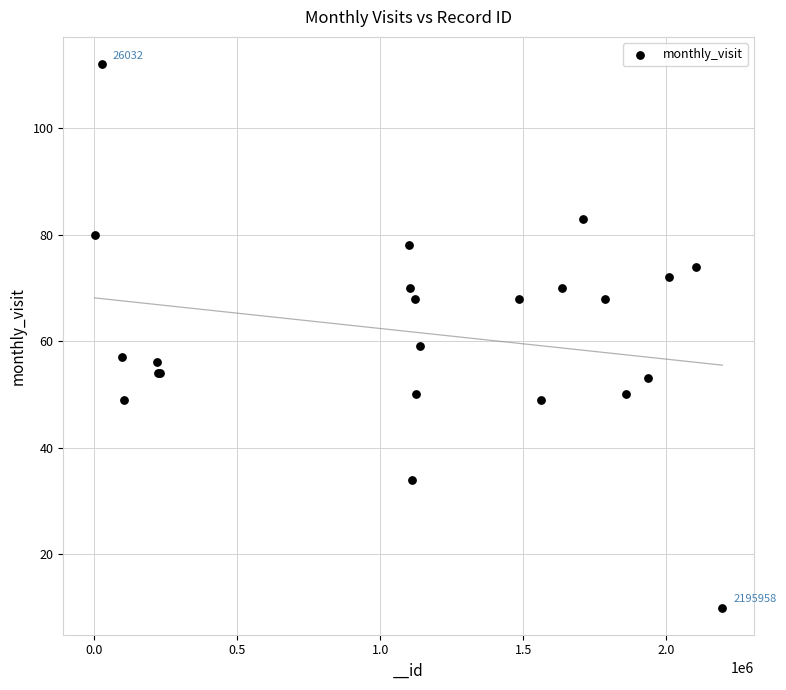

What Y value in the scatter plot is closest to 61?

59